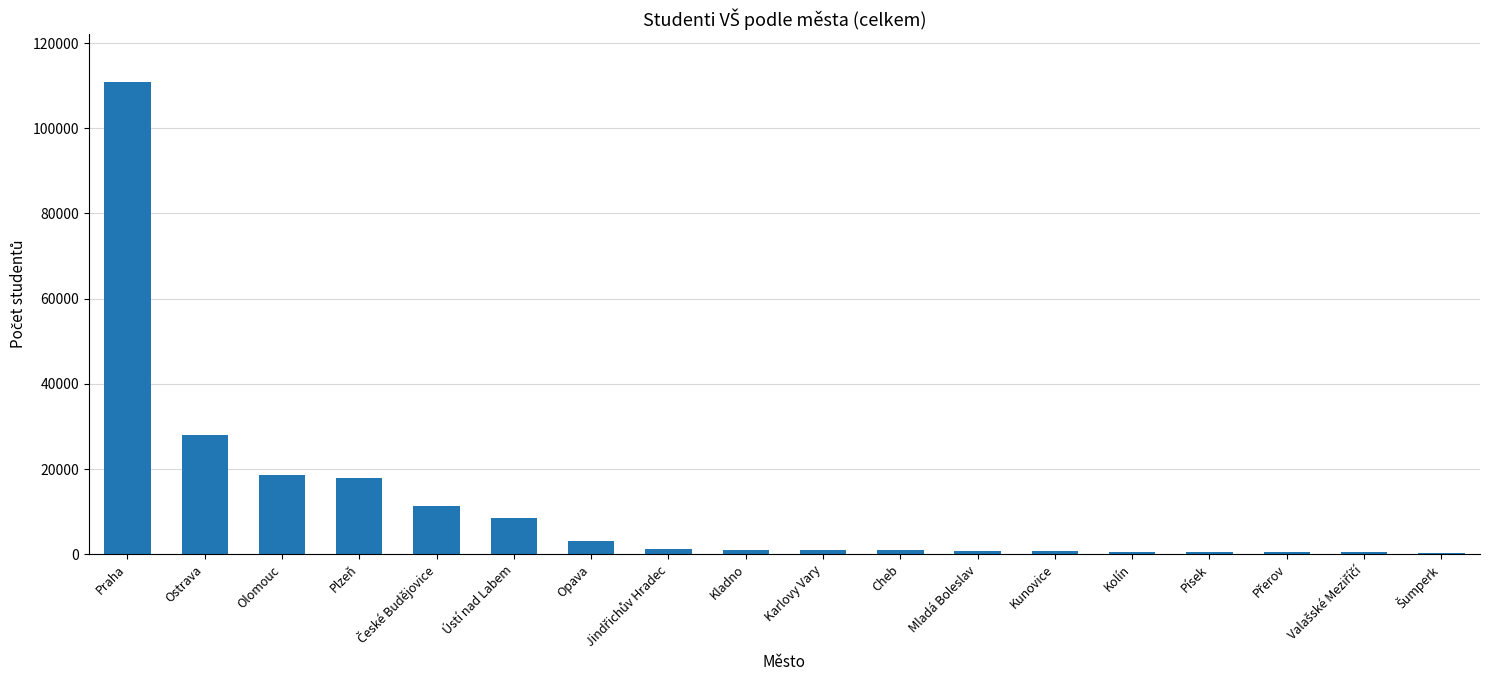

At which label is the value closest to 55663?

Ostrava